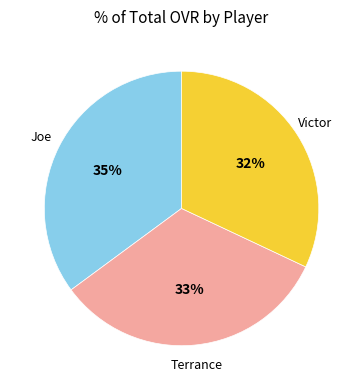

The Terrance slice represents 44% of the pie. True or false?

False